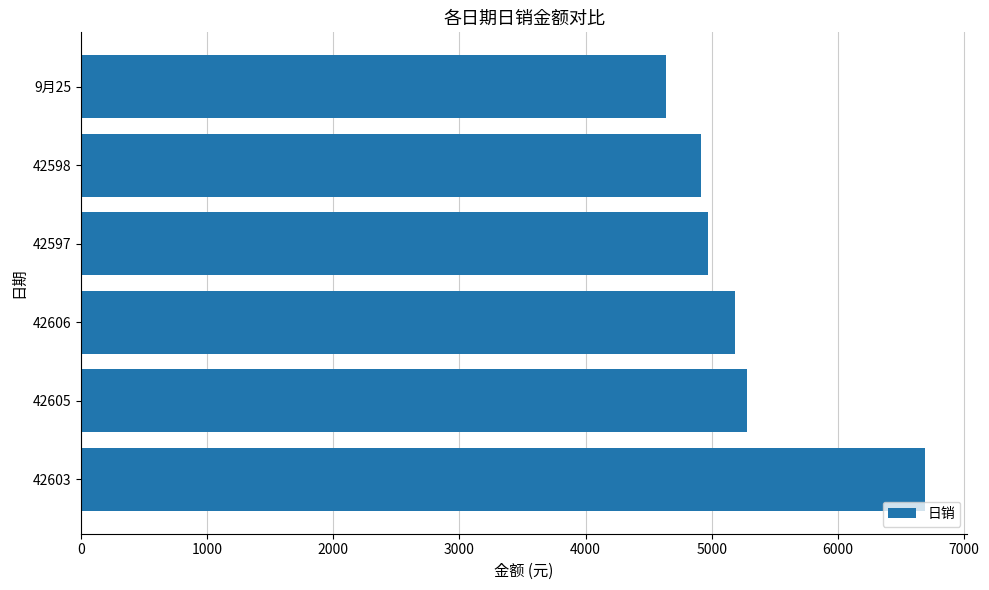

What is the difference between the second highest and minimum values?

641.2